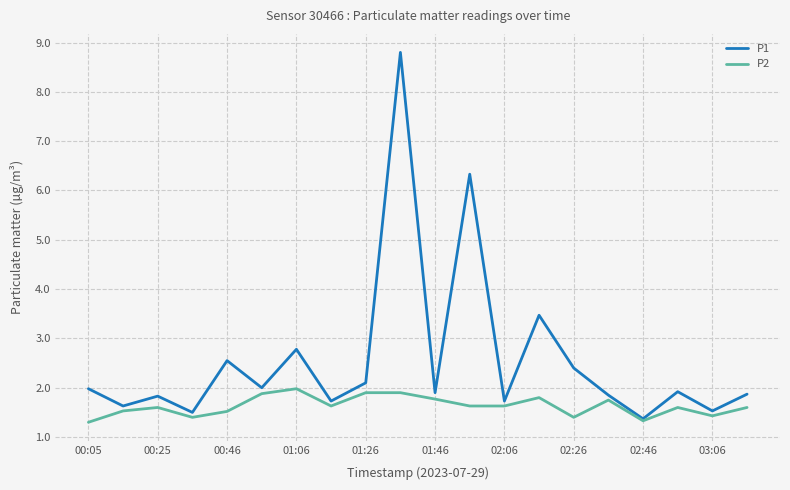

Is this an area chart (filled region under the line)?

No